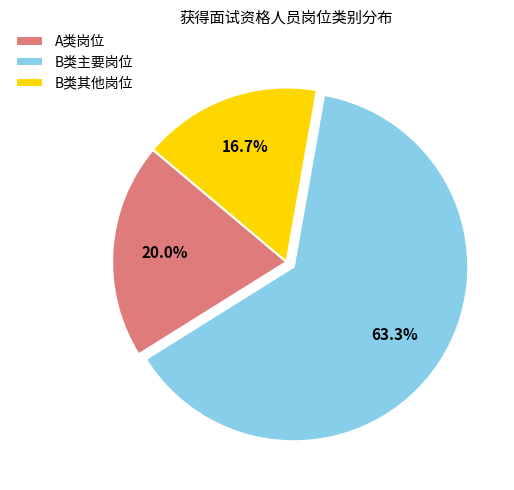

How many segments does this pie chart have?

3